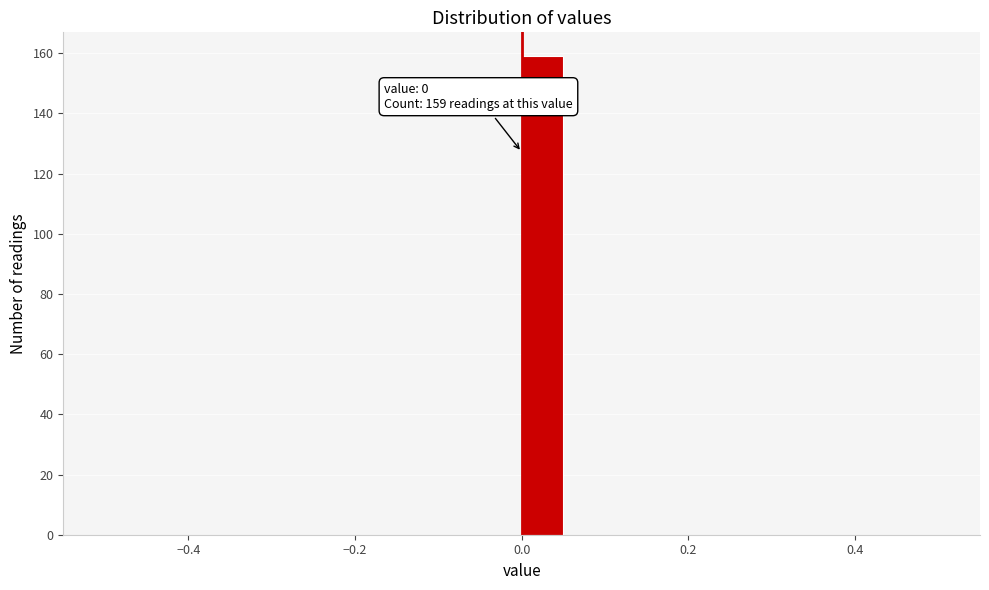

Around what value on the x-axis is the tallest bar? Give the approximate position of its centre, as read against the axis.

0.02